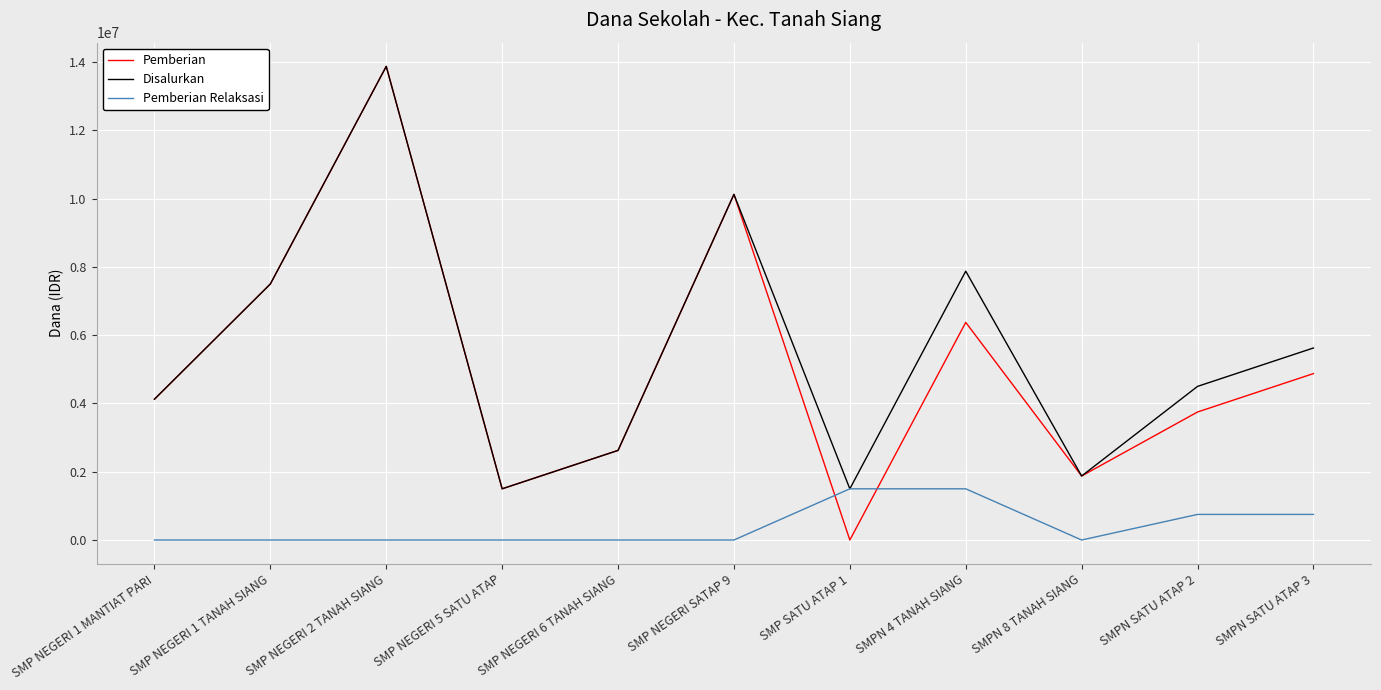

What is the total value across all series at SMP NEGERI 1 TANAH SIANG?

15000000